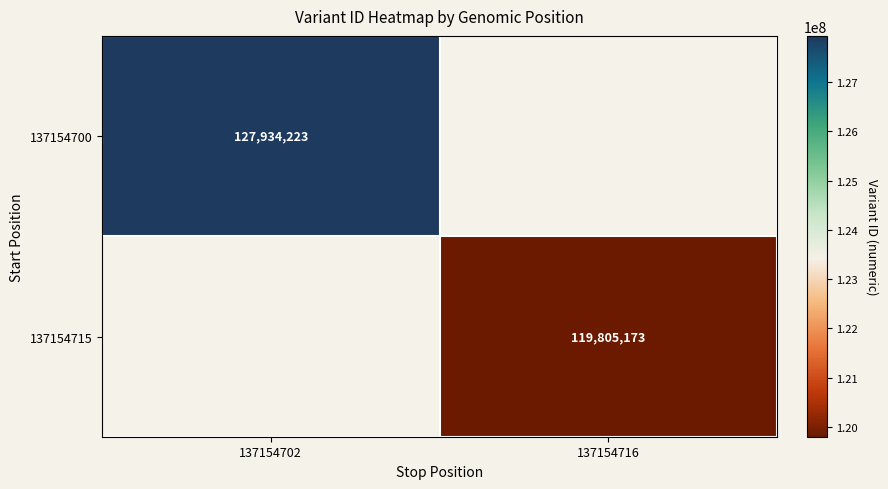

Is the value of 137154700 at 137154702 greater than the value of 137154715 at 137154716?

Yes